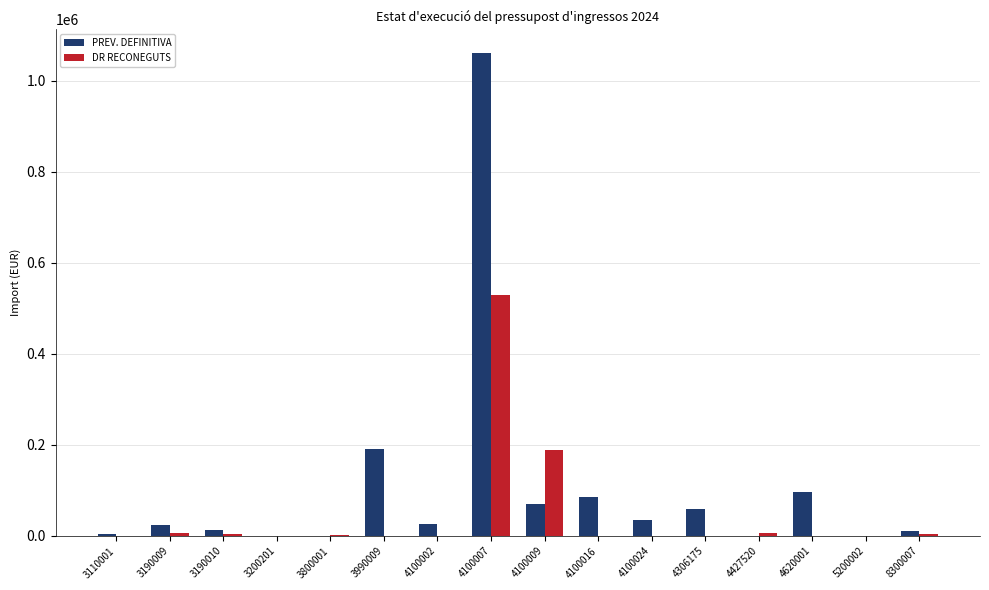

Which series has the largest total across all categories?

PREV. DEFINITIVA